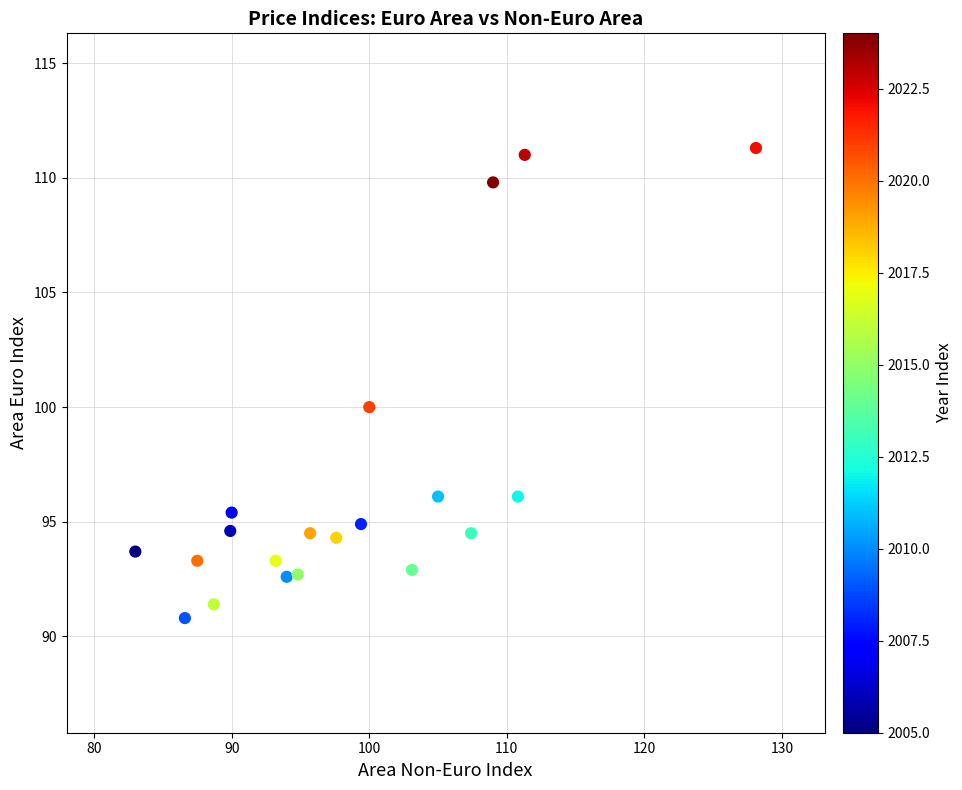

What Y value in the scatter plot is closest to 101?

100.0